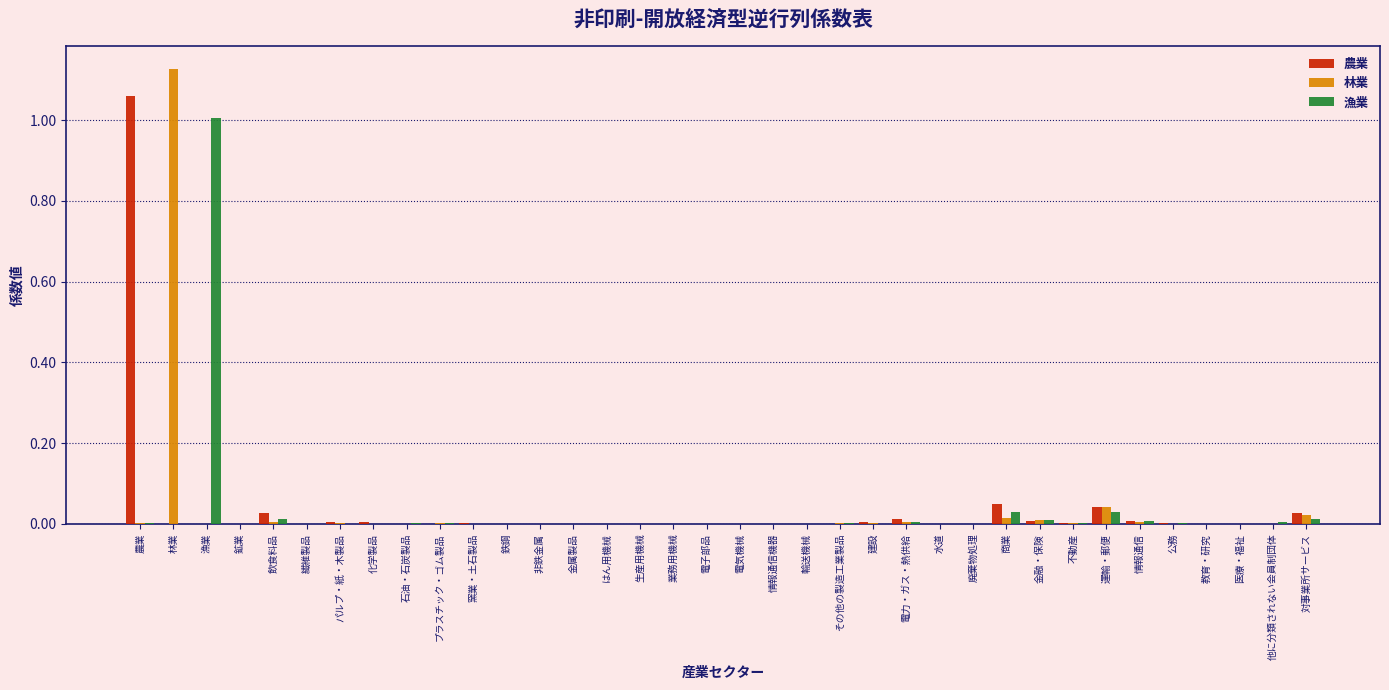

At which category does the chart reach its peak across all series?

林業